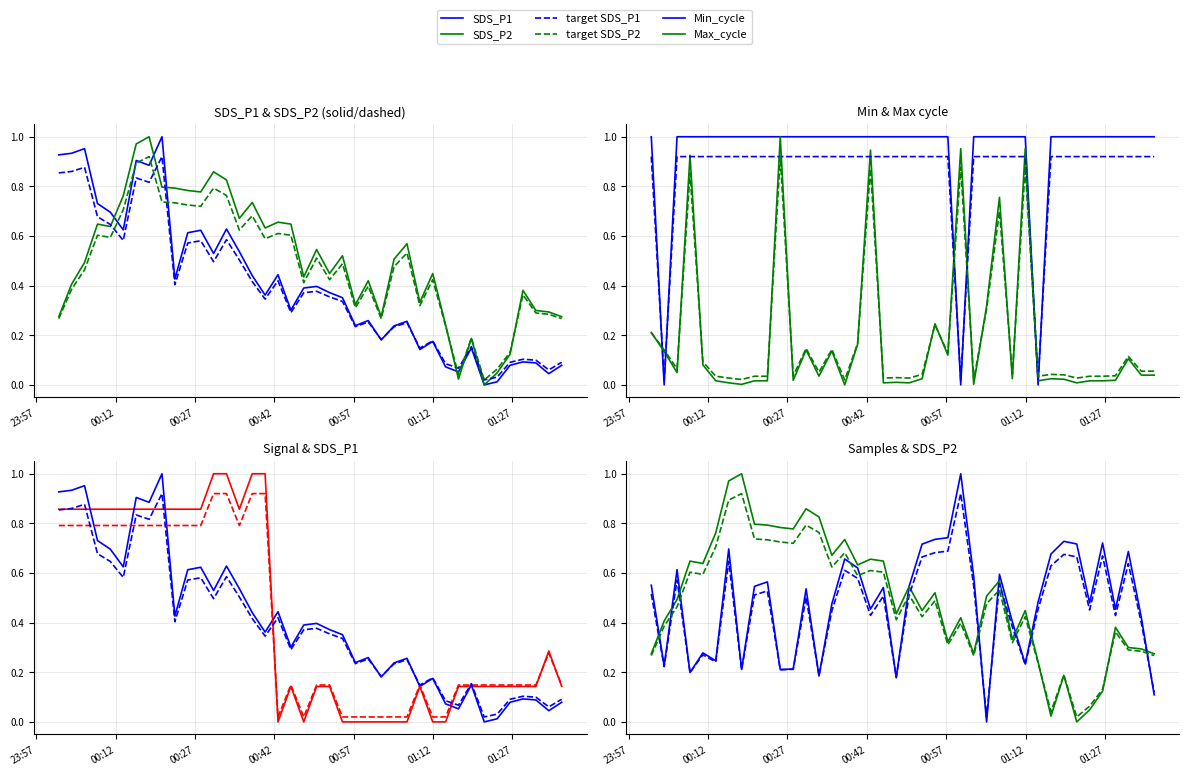

After their last crossing, which series has the higher values: SDS_P2 or Max_cycle?

SDS_P2